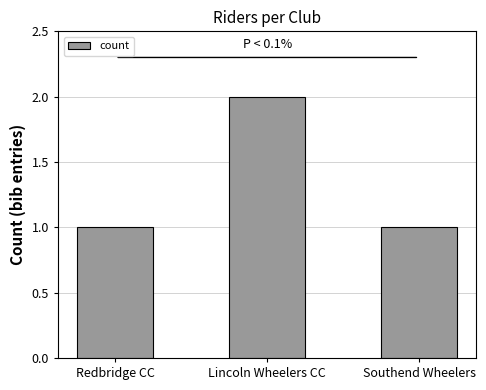

Approximately how many times larger is the value at Lincoln Wheelers CC compared to Southend Wheelers?

2.0